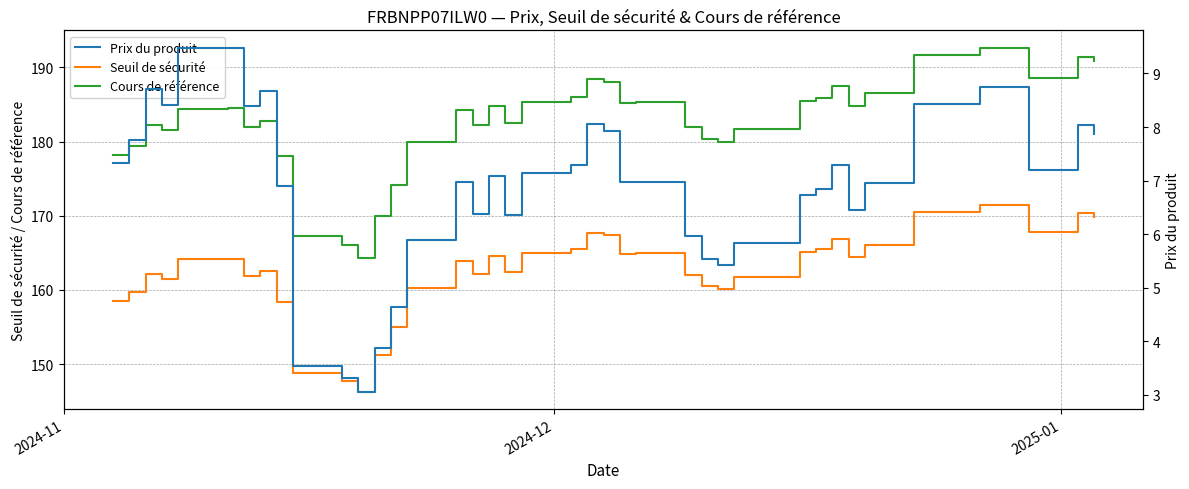

What is the maximum value for Cours de référence?

192.7